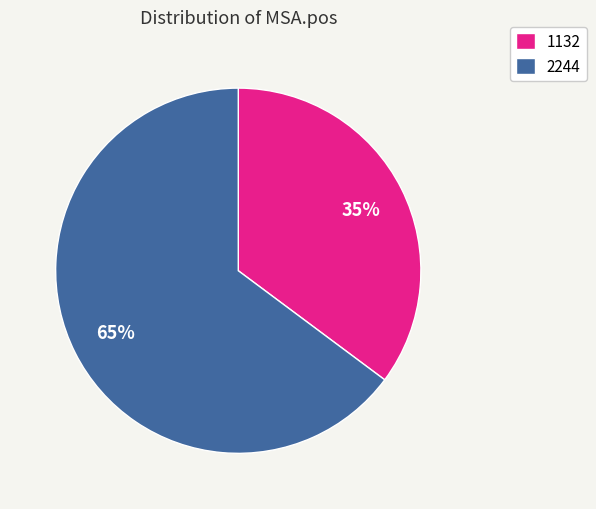

Which category accounts for the majority?

2244